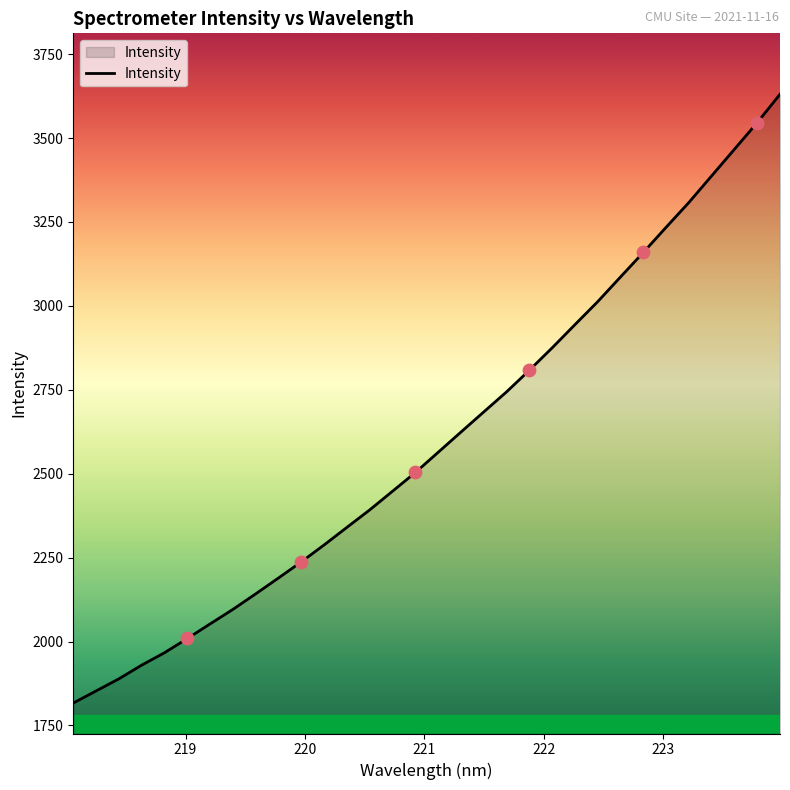

What is the greatest value displayed?

3630.5